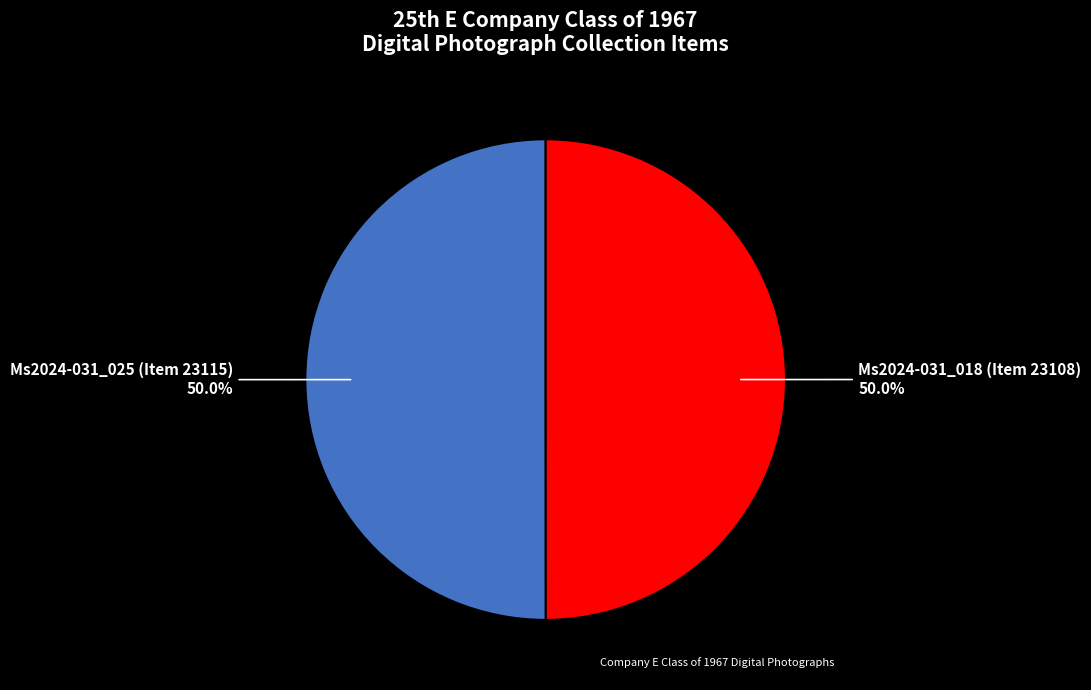

What is the ratio of the value at Ms2024-031_018 (Item 23108) to the value at Ms2024-031_025 (Item 23115)?

1.0